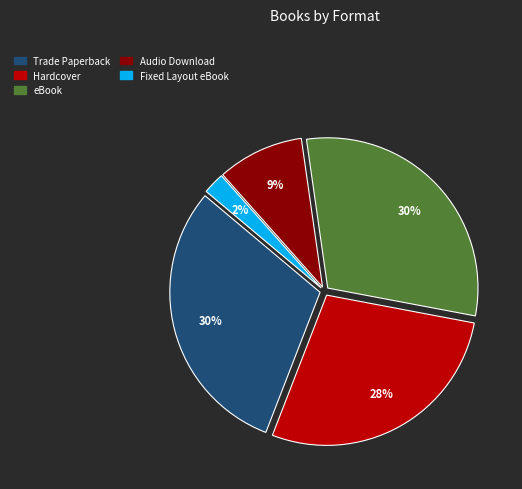

Is there a majority slice in this chart?

No